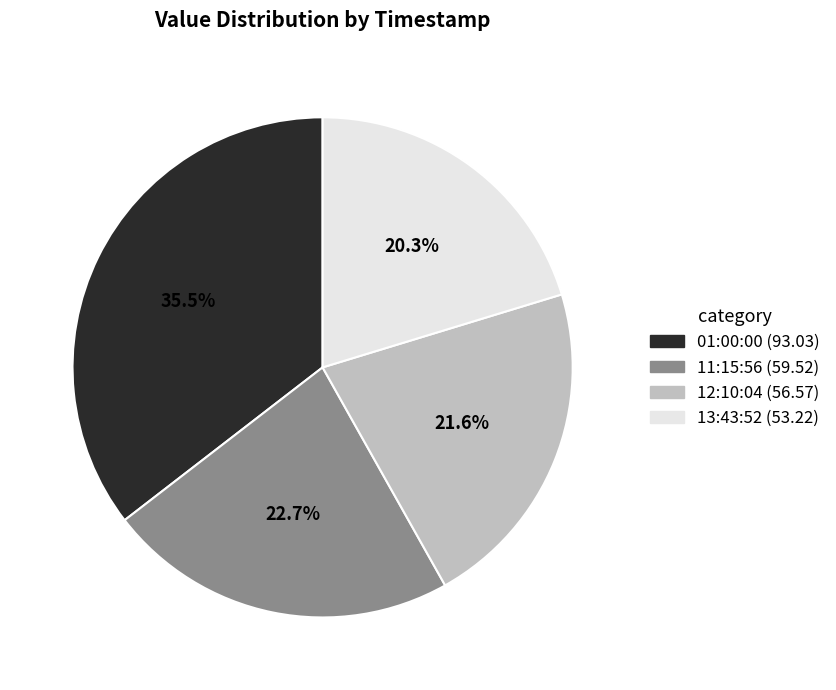

Does any single category account for the majority?

No